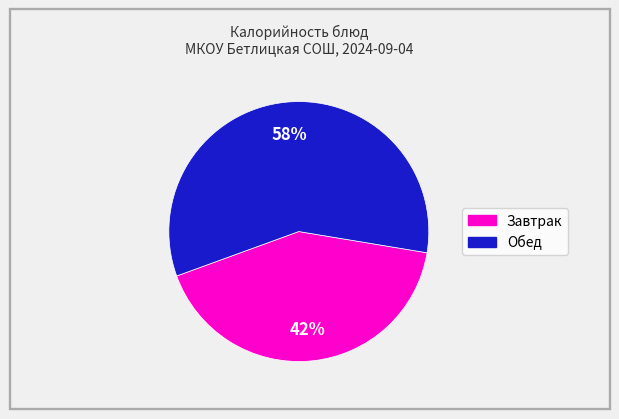

How many slices are in this pie chart?

2